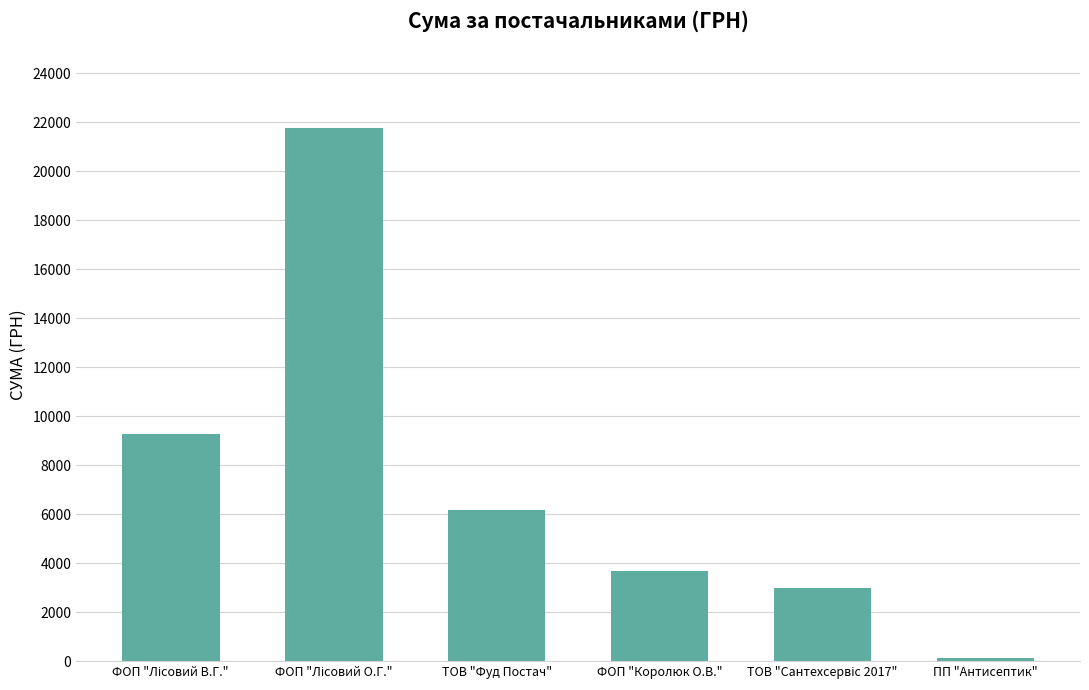

What is the average value?

7332.9